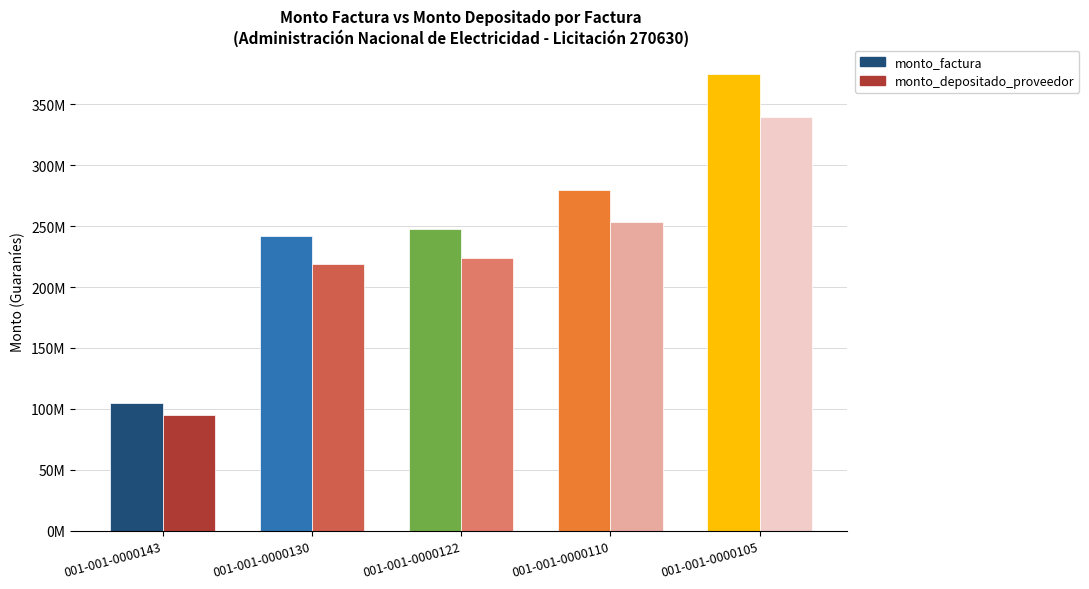

What is the value of the monto_depositado_proveedor bar at the 3rd from the left?

223903101